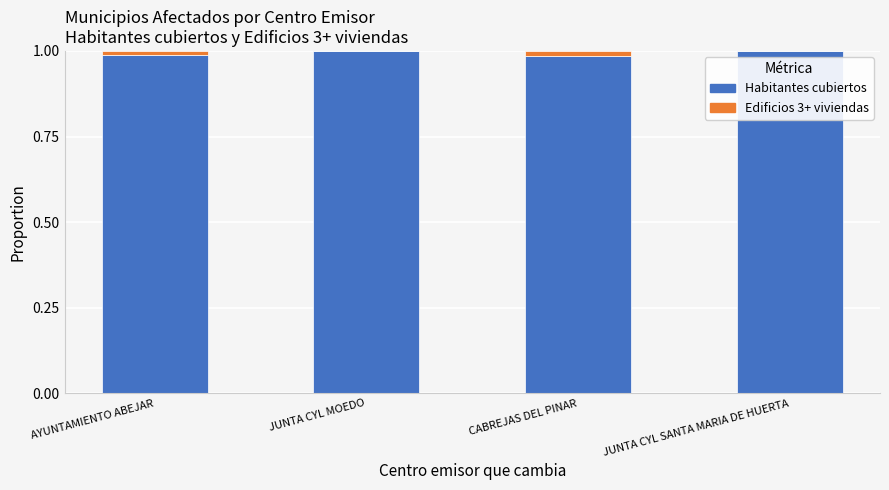

The Habitantes cubiertos series shows 1.0 at CABREJAS DEL PINAR. True or false?

True